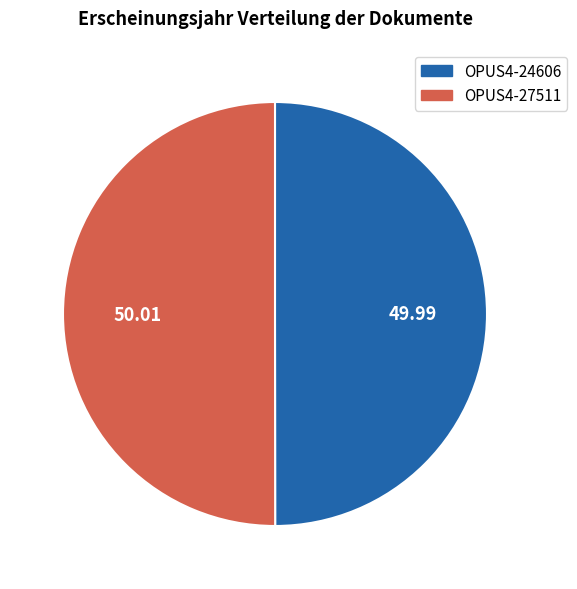

The OPUS4-24606 slice represents 55% of the pie. True or false?

False